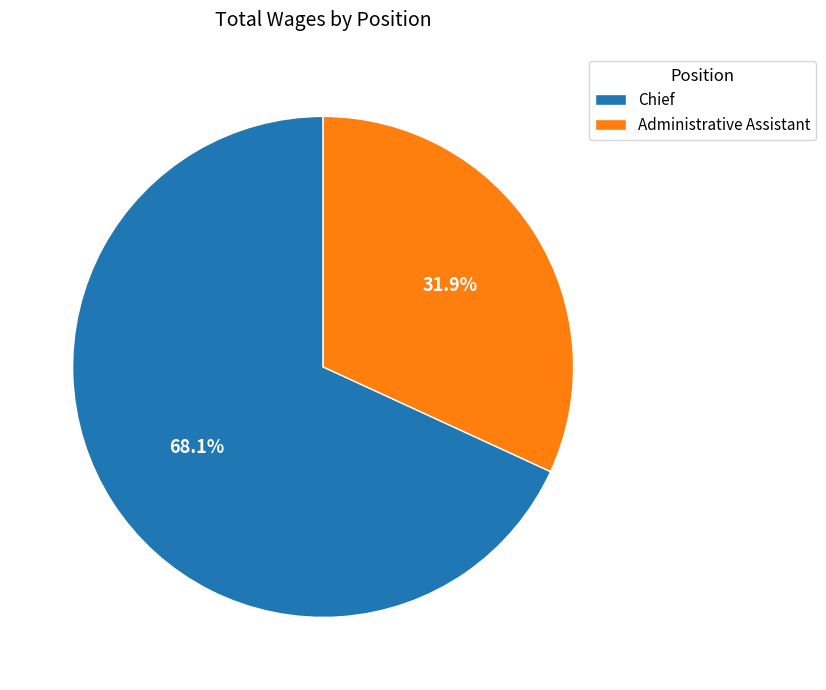

What is the largest slice in the pie chart?

Chief